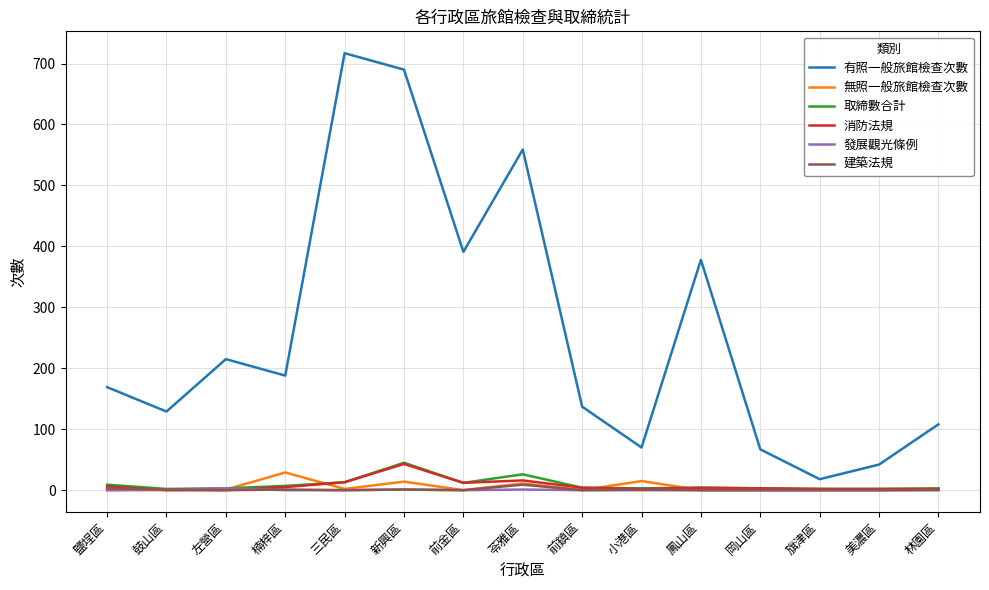

True or false: 有照一般旅館檢查次數 and 建築法規 intersect in this chart.

False